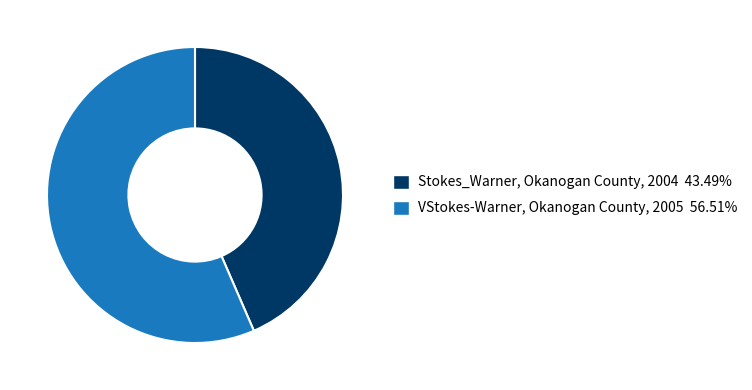

Approximately how many times larger is the value at Stokes_Warner, Okanogan County, 2004 compared to VStokes-Warner, Okanogan County, 2005?

0.8